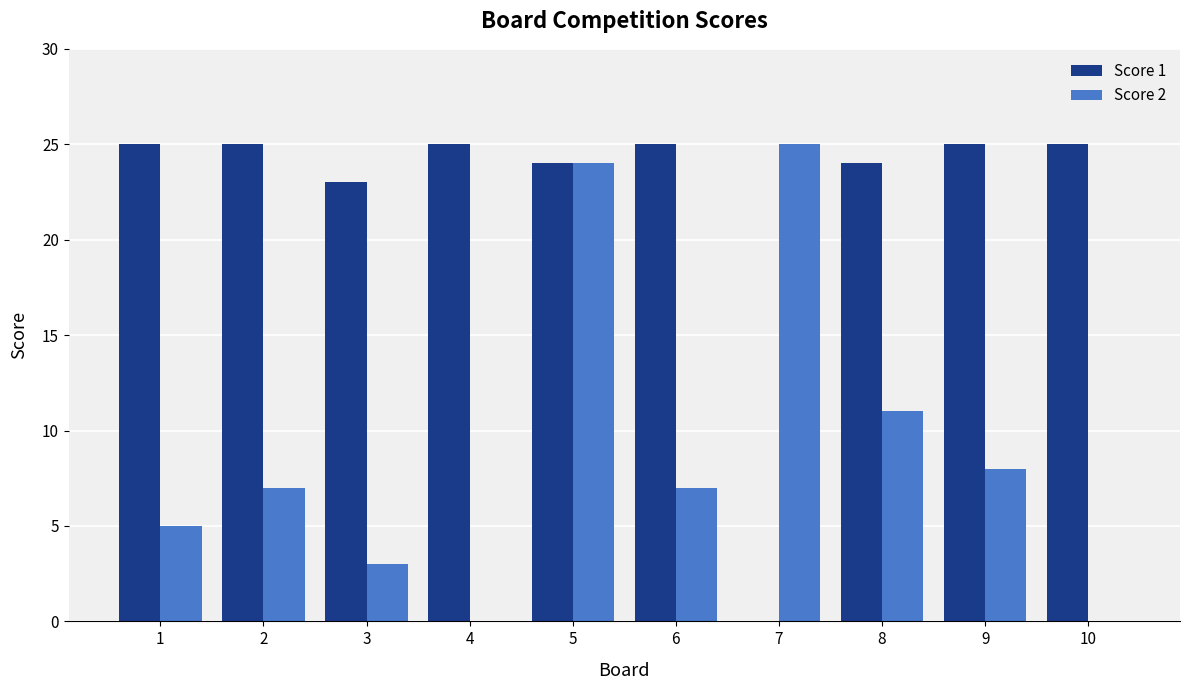

What is the greatest value displayed?

25